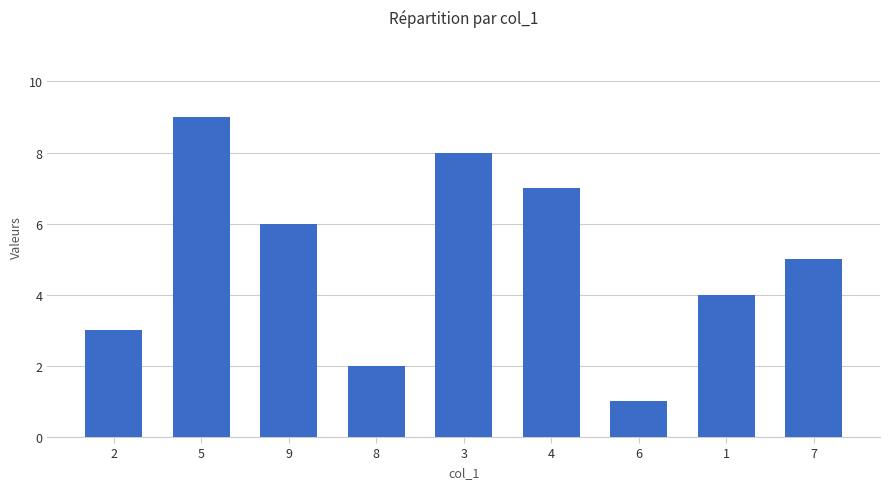

What is the difference between the maximum and second lowest values?

7